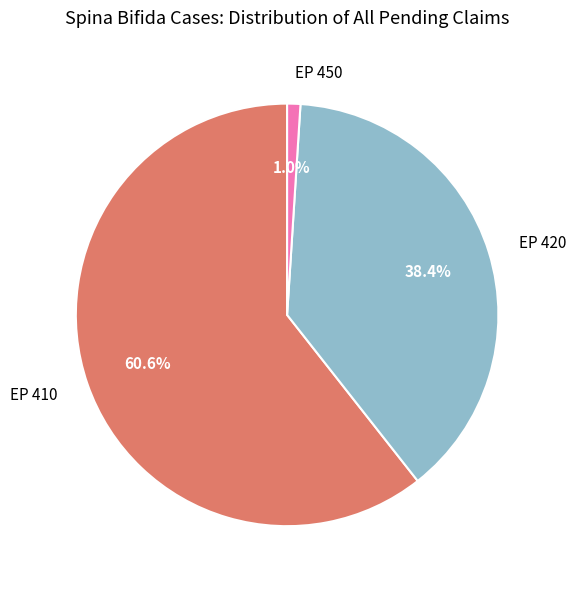

Does EP 420 represent more than half of the total?

No